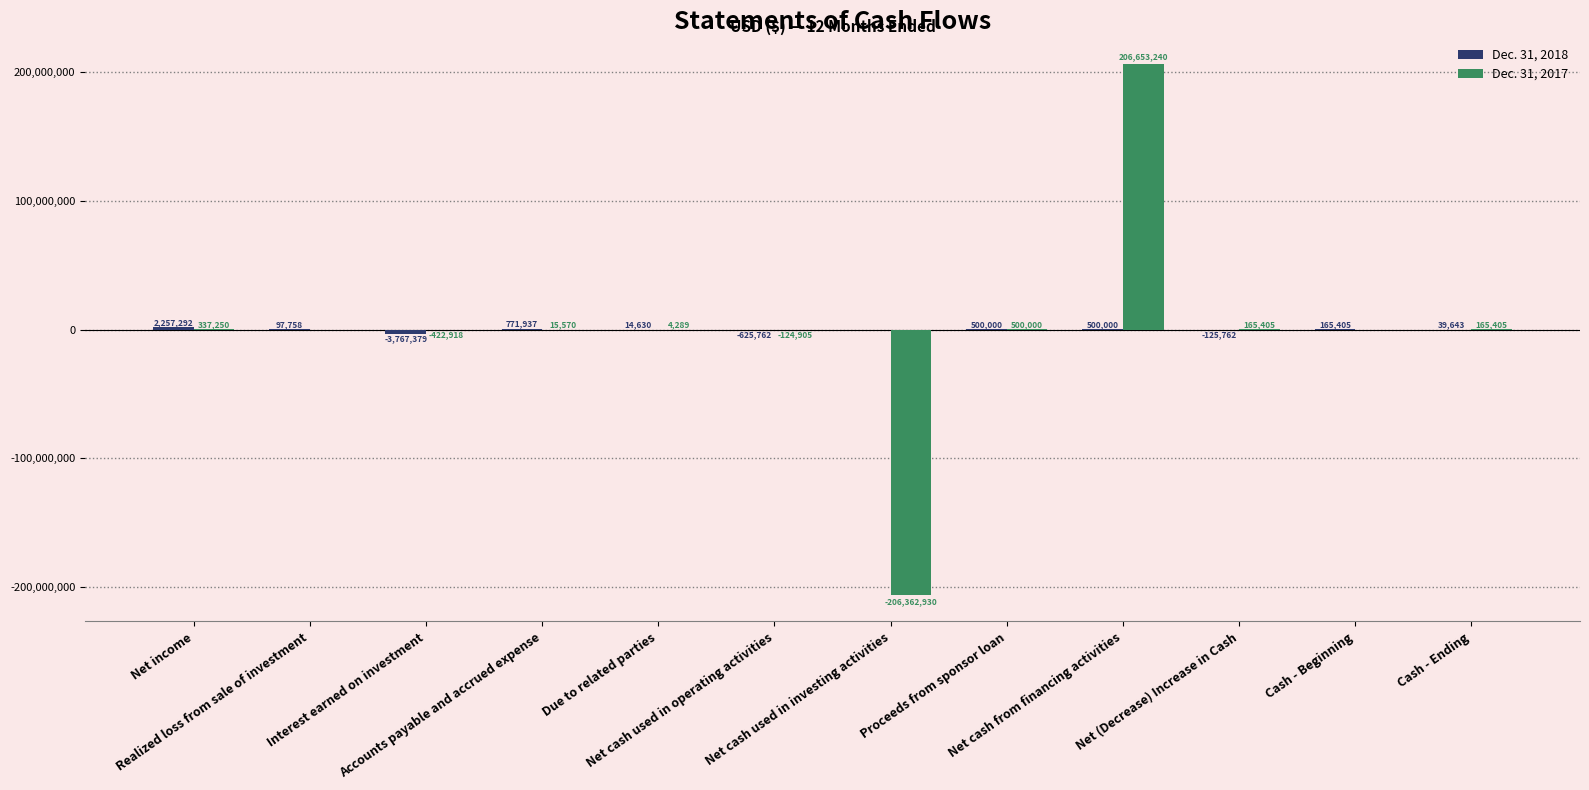

Which series has the largest total across all categories?

Dec. 31, 2017